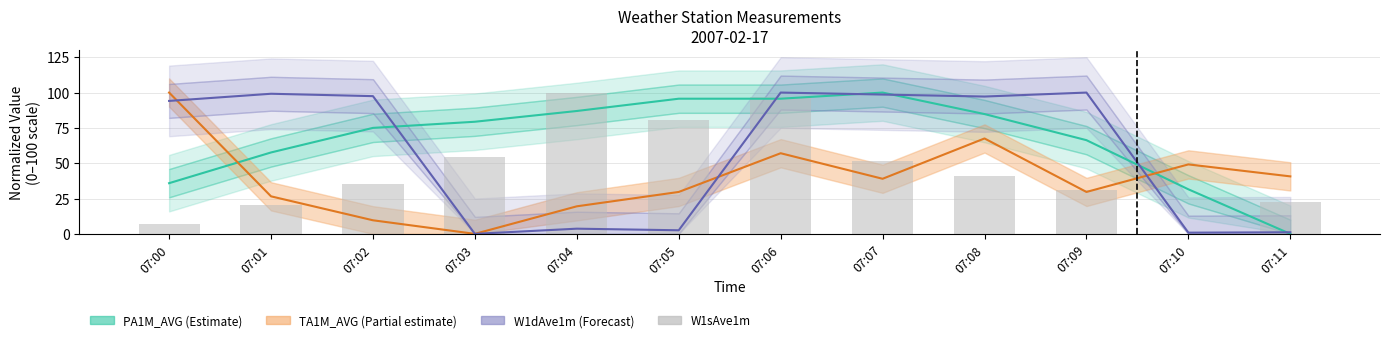

At which category does the chart reach its peak across all series?

07:07